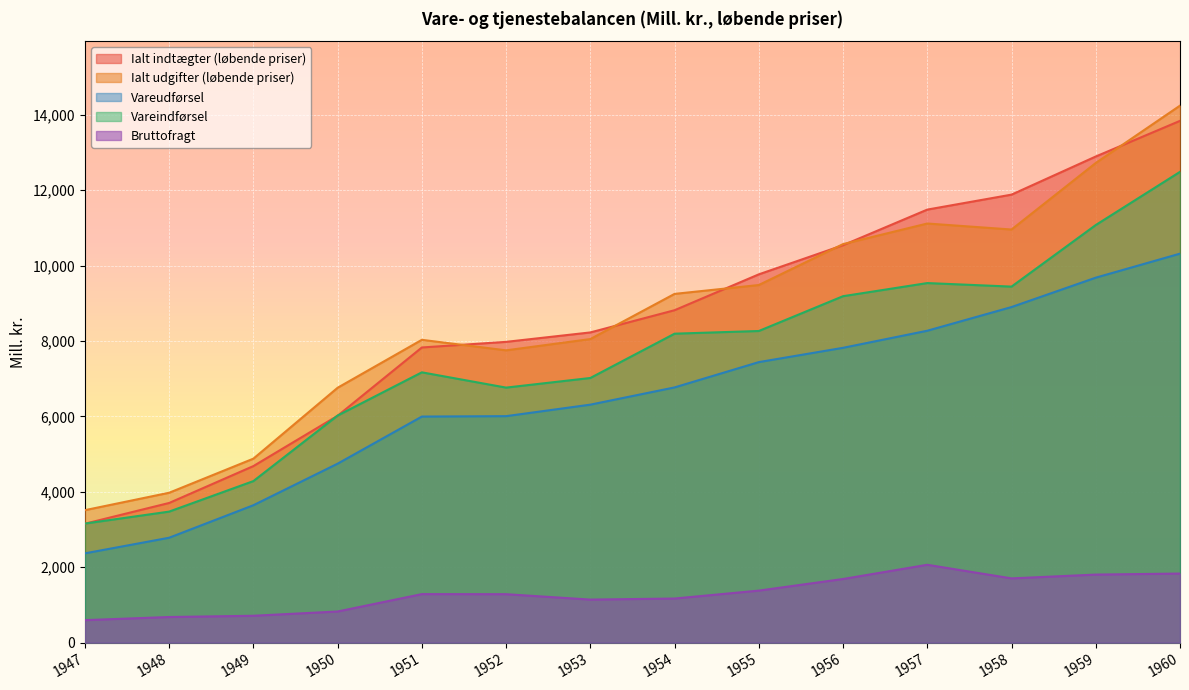

How many distinct data groups are displayed?

5